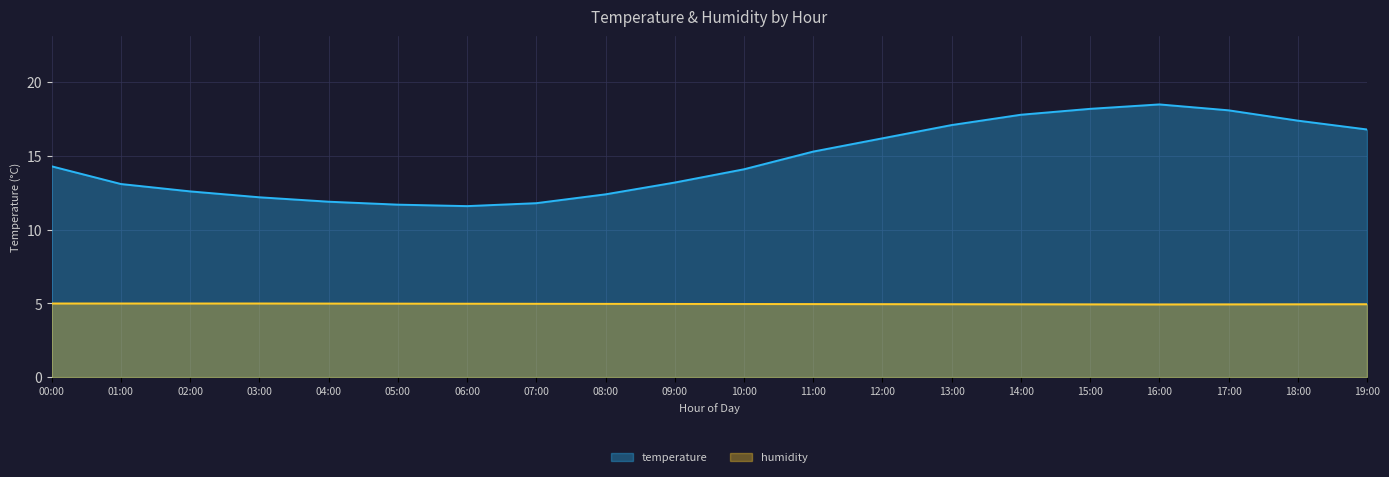

What is the average value of the temperature series?

14.7